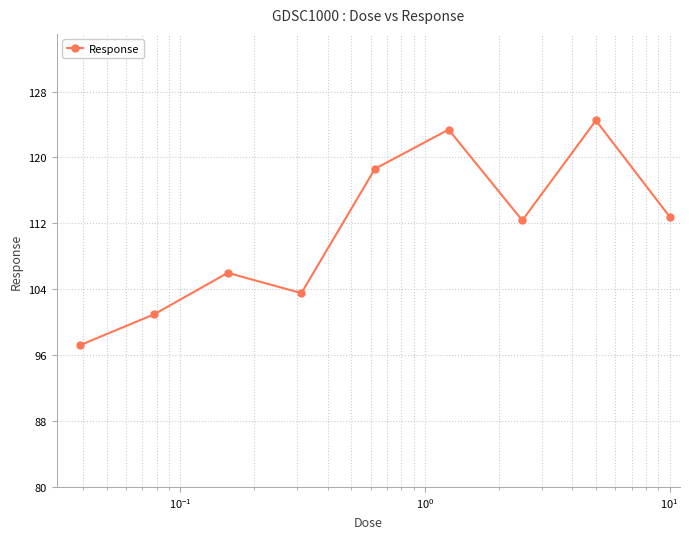

How many interior local peaks (higher than both neighbors) does the data have?

3